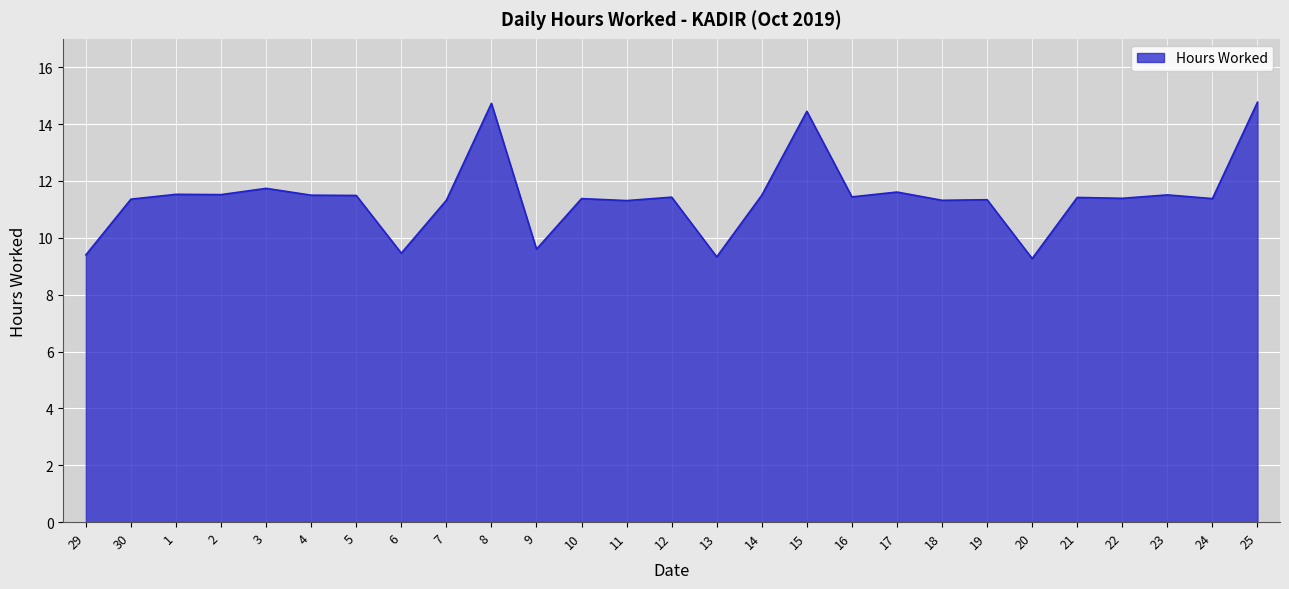

What is the change in value from 3 to 10?

-0.4